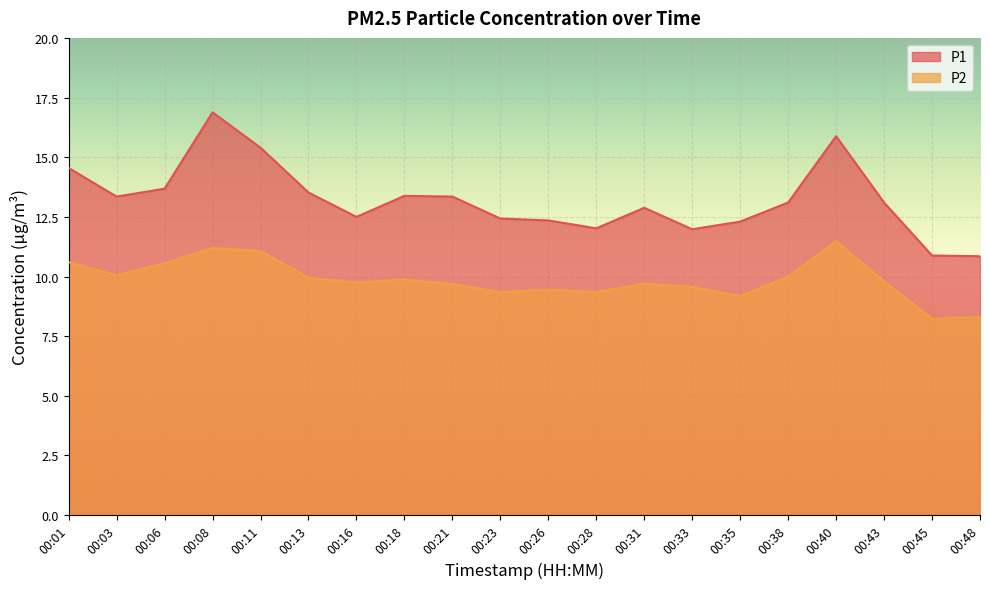

How many lines are shown in the chart?

2